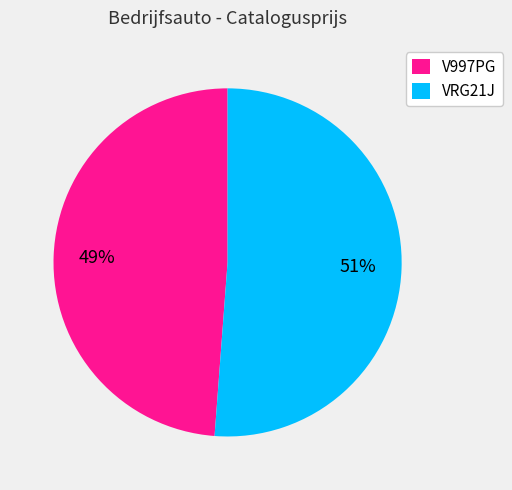

True or false: V997PG accounts for 49% of the total.

True